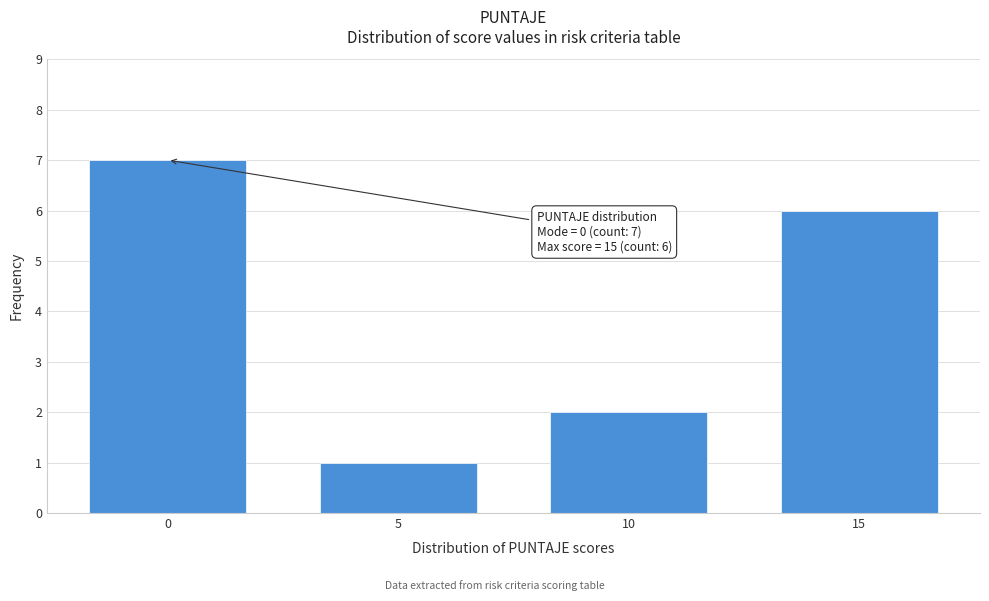

Over which range of the x-axis is the bar tallest?

-2.5 to 2.5